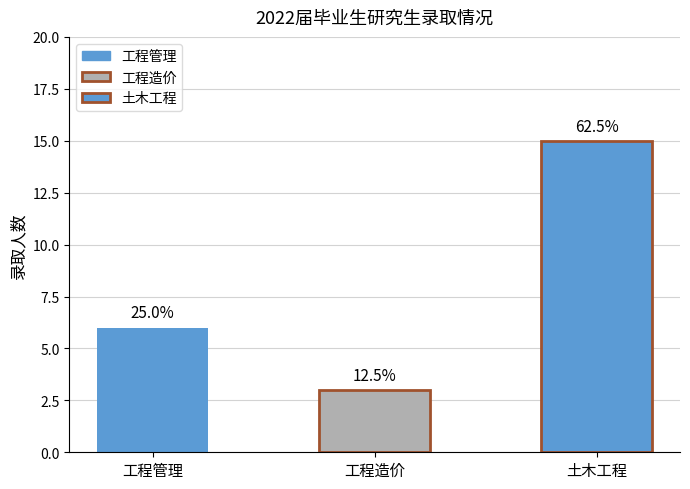

The chart shows a value of 10 at 工程管理. True or false?

False